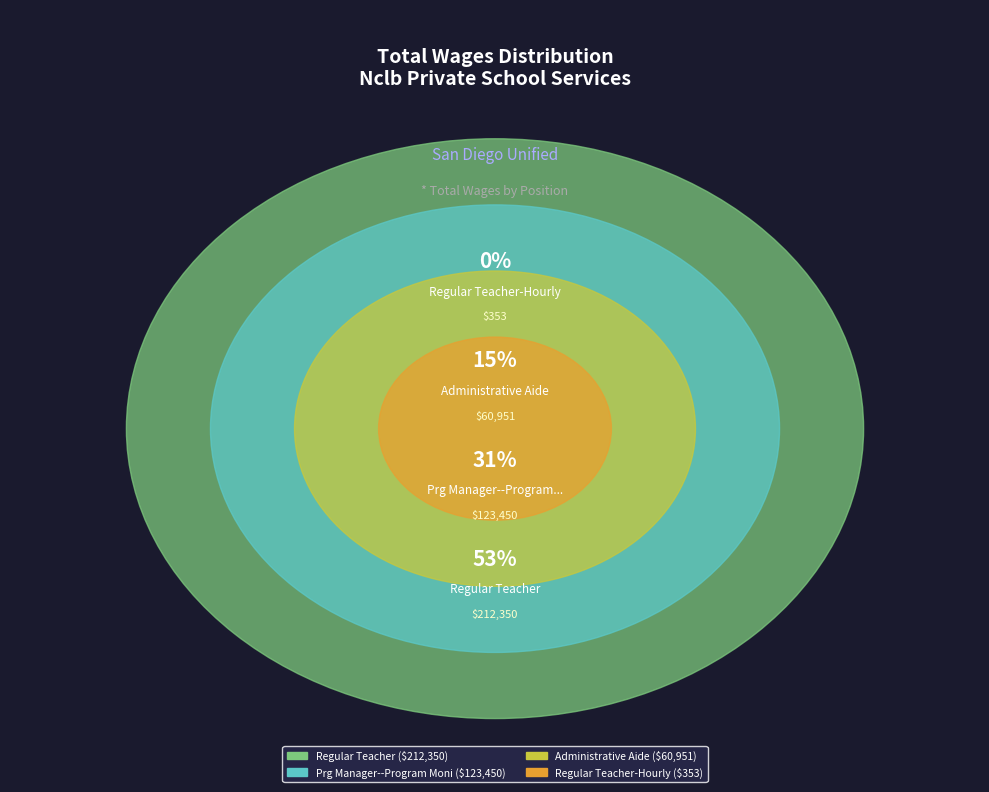

What percentage is the Regular Teacher slice, to the nearest percent?

53%